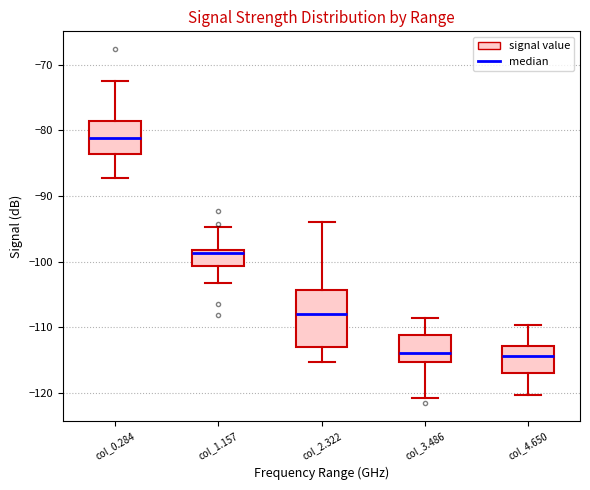

Comparing the boxes themselves (not the whiskers), which one is the tallest?

col_2.322